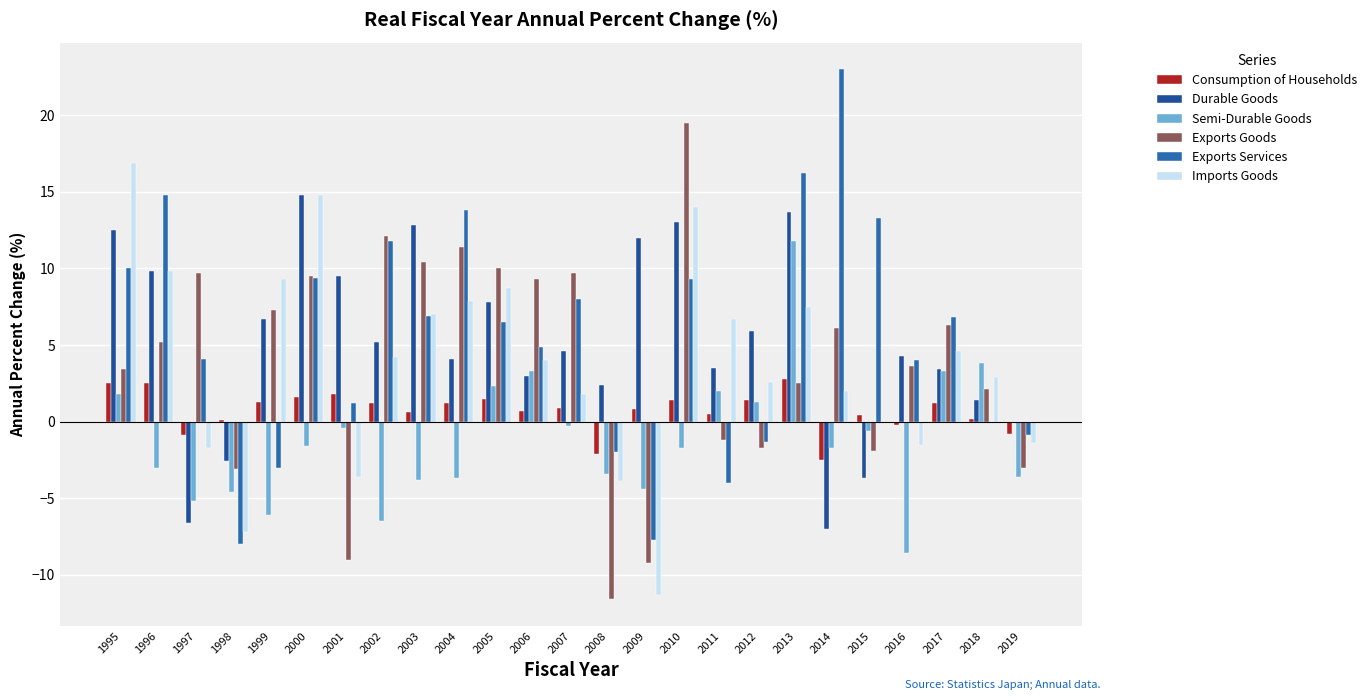

At which label does Consumption of Households reach its peak?

2013